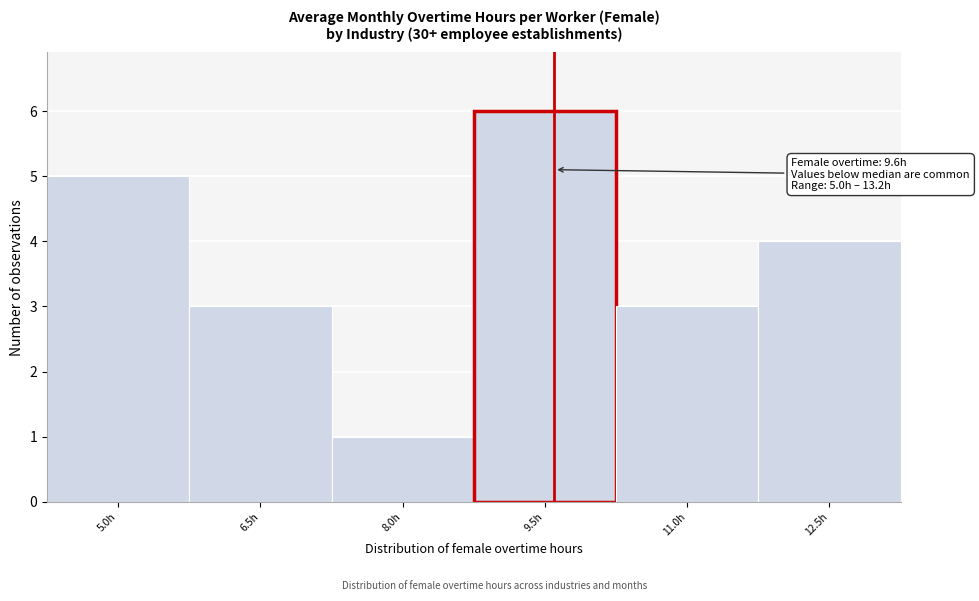

Which range on the x-axis has the tallest bar?

8.75 to 10.25